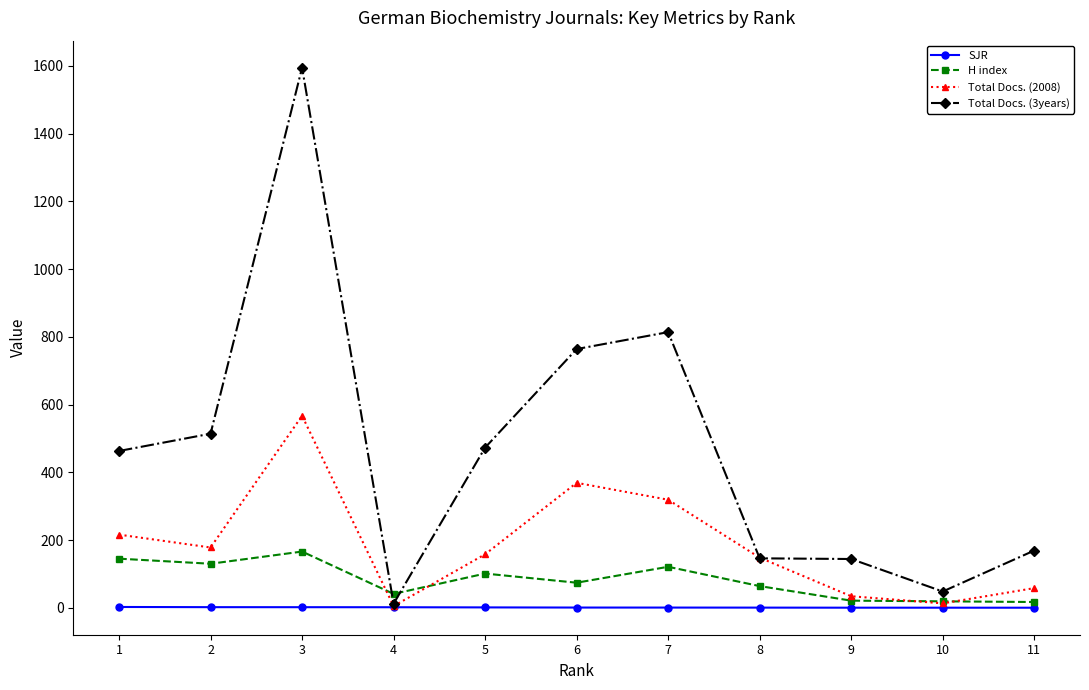

True or false: H index has more than 2 interior local peaks.

True